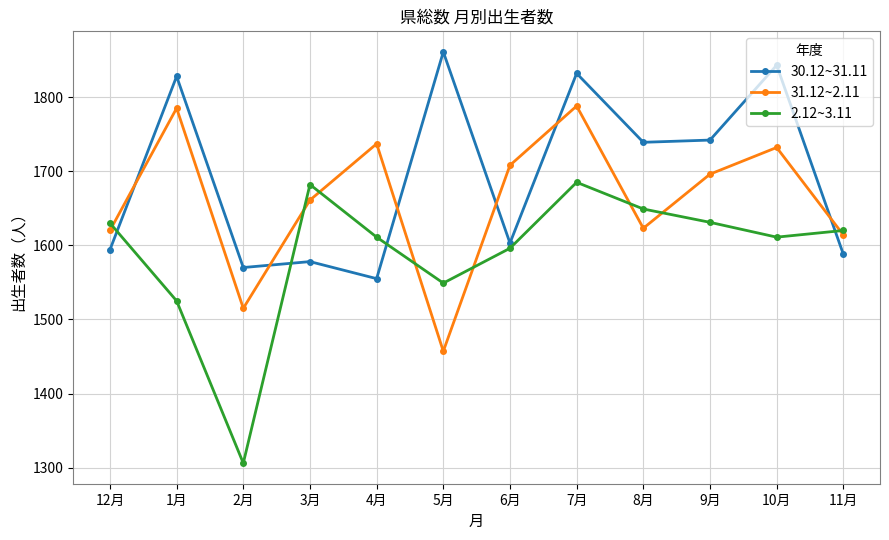

After their last crossing, which series has the higher values: 31.12~2.11 or 30.12~31.11?

31.12~2.11